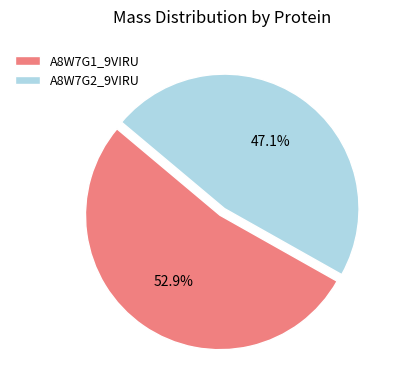

Which has a higher value, A8W7G2_9VIRU or A8W7G1_9VIRU?

A8W7G1_9VIRU